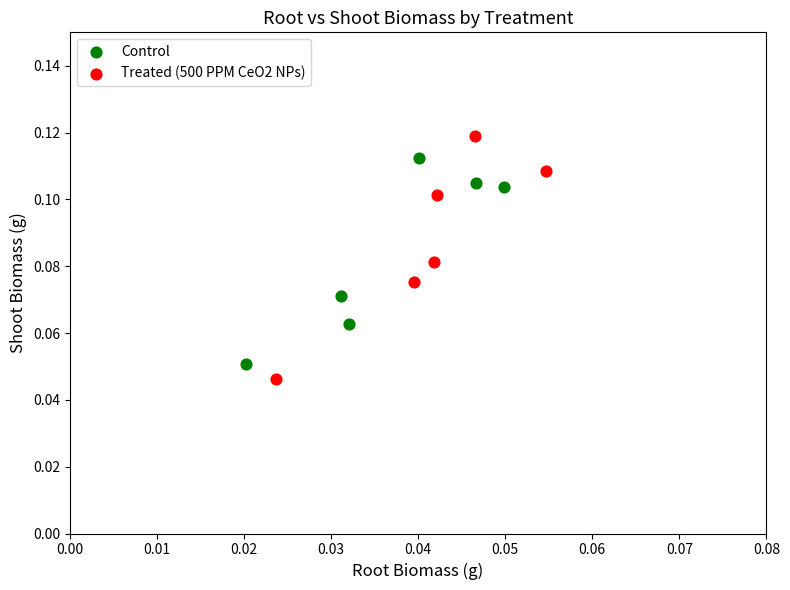

Which series contains the highest Y value?

Treated (500 PPM CeO2 NPs)